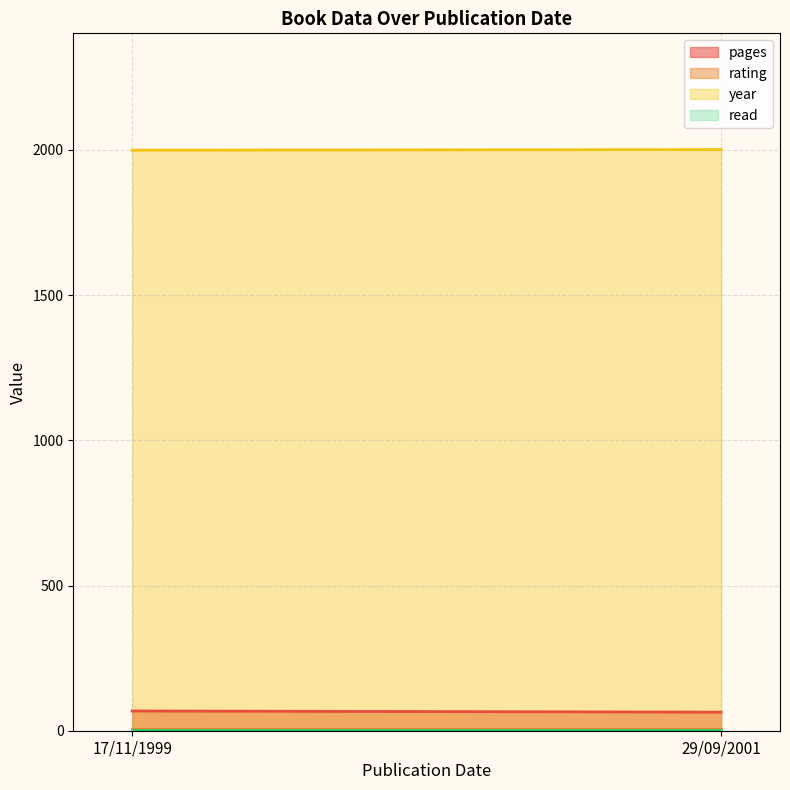

Which series has the widest spread of values?

pages